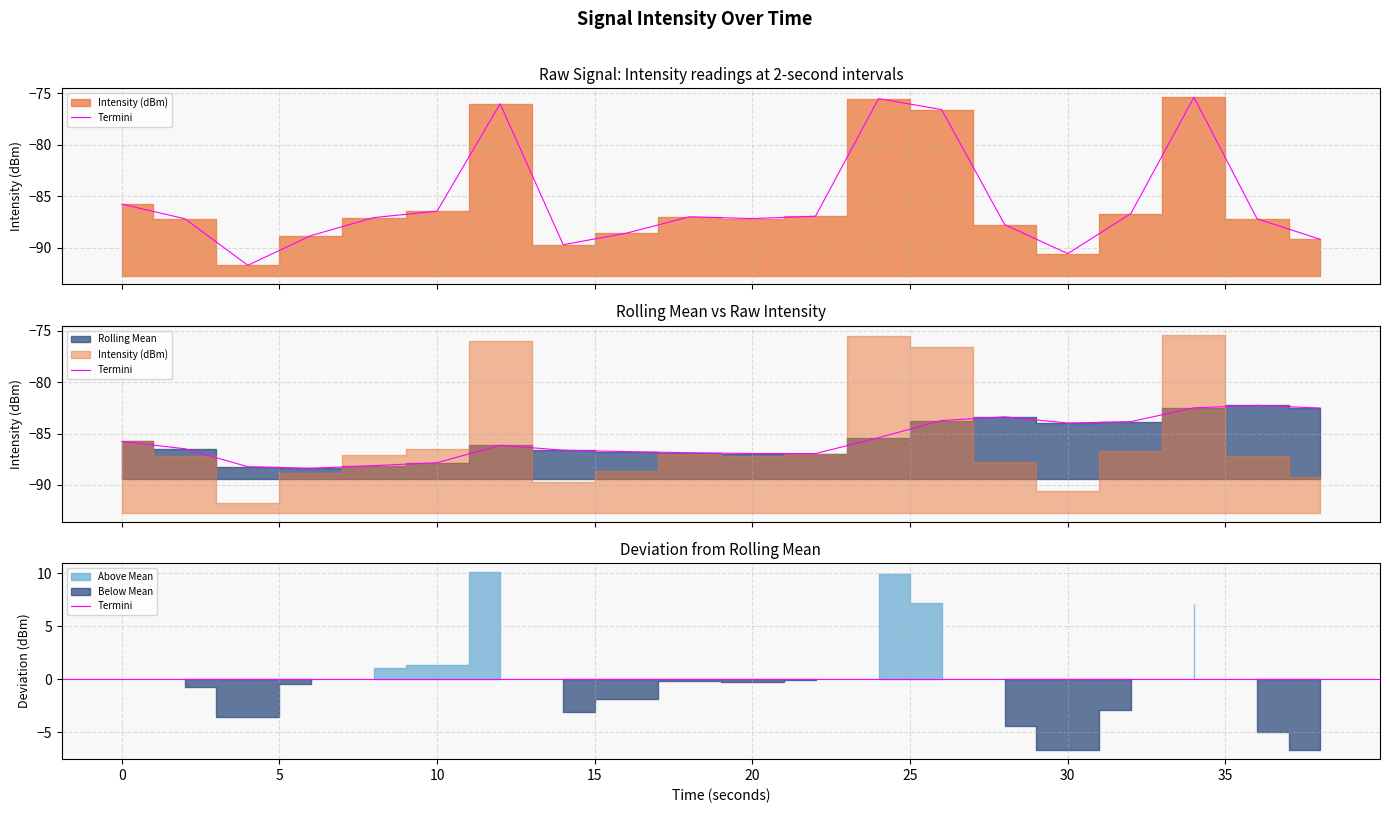

What is the value of the Intensity (dBm) point at the 7th from the left?

-76.0